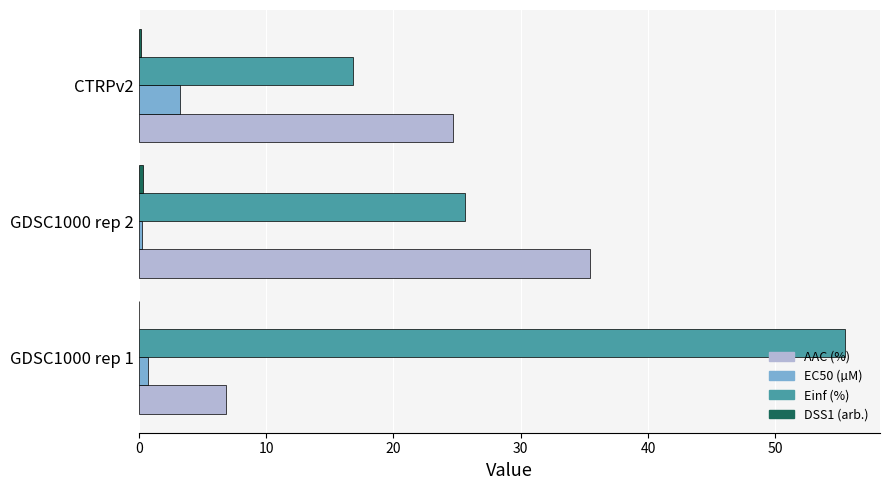

Which series has the largest total across all categories?

Einf (%)